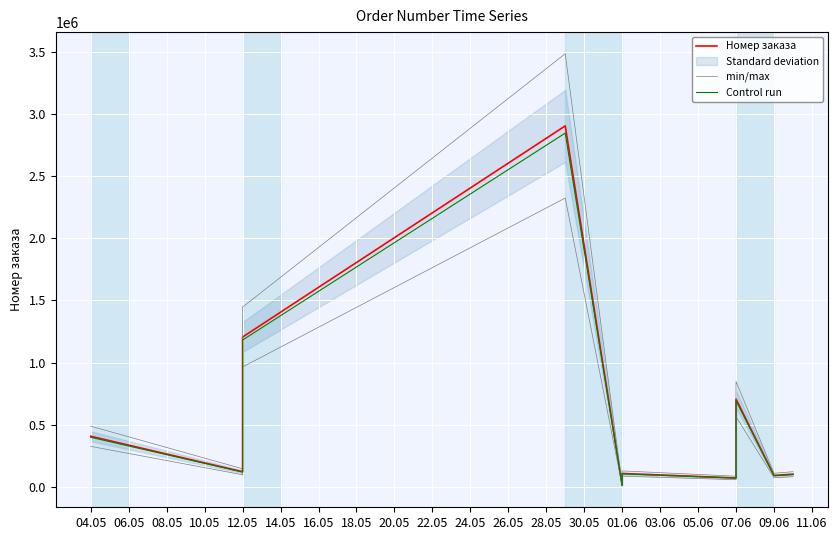

Rank the series at 07.06 from lowest to highest value.

min/max, Control run, Номер заказа